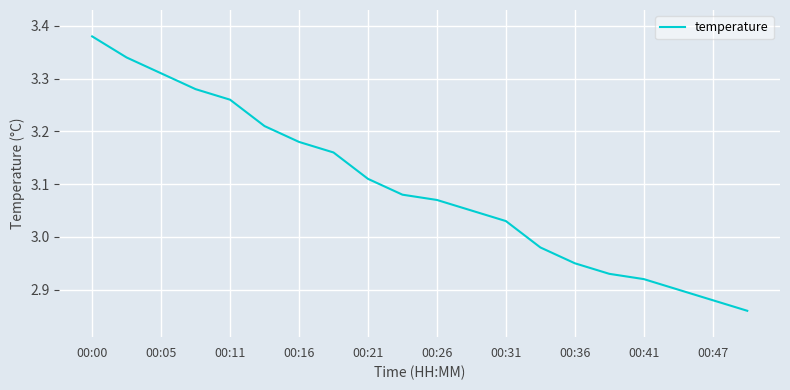

What is the difference between the maximum and minimum values?

0.5